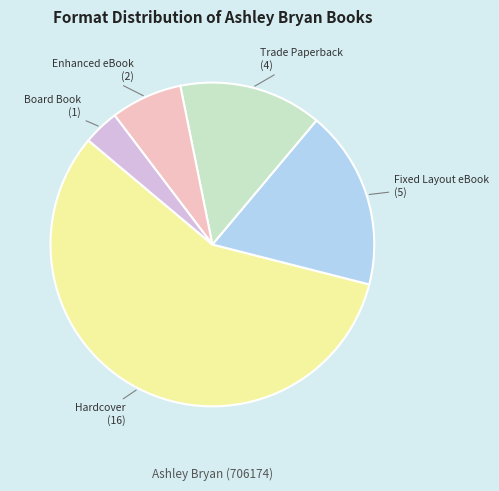

Is there a majority slice in this chart?

Yes